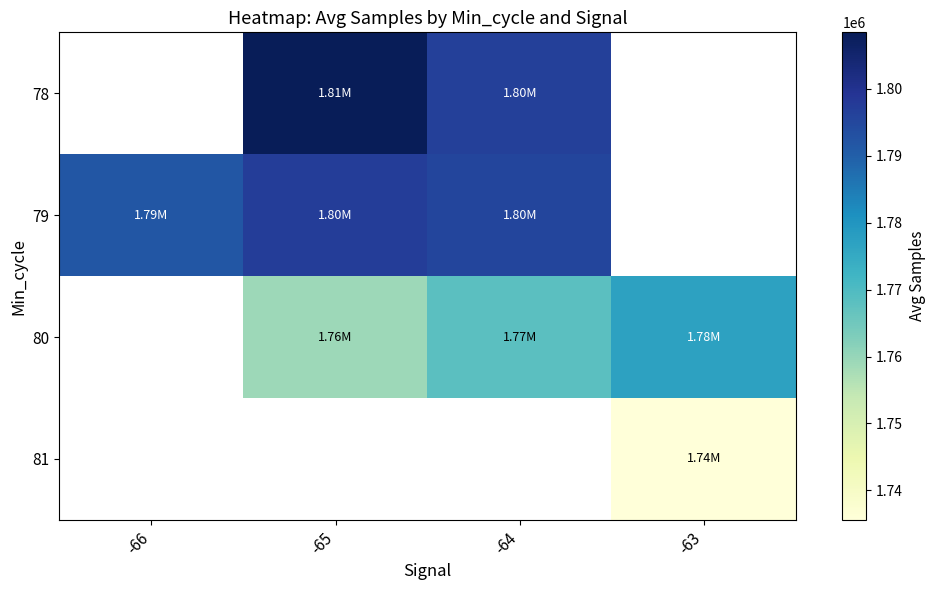

How many positive values does the 78 series have?

2